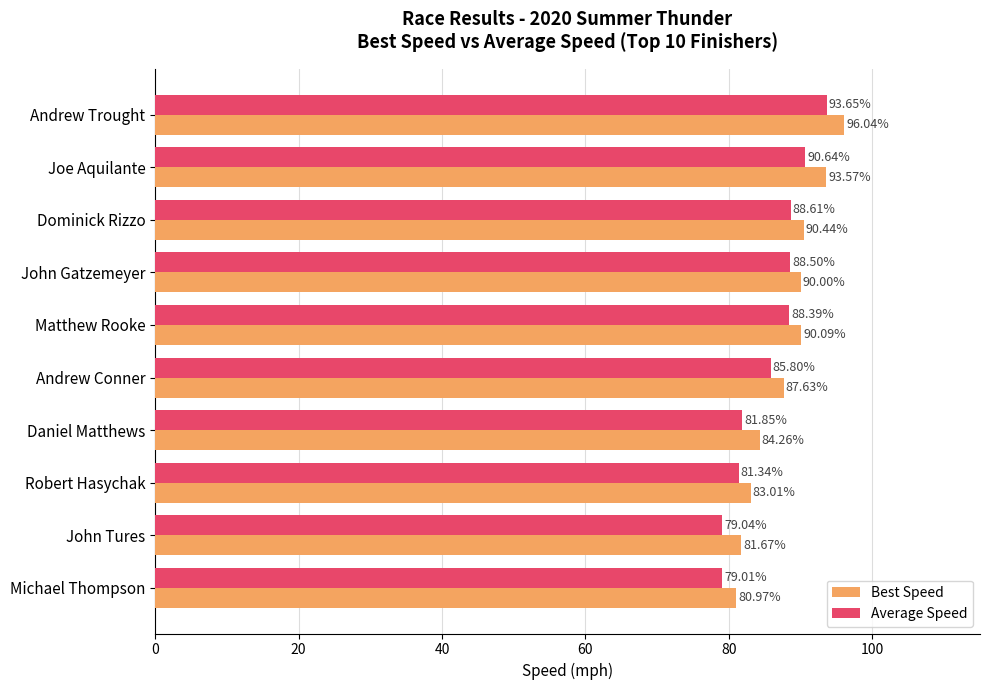

What is the spread (max minus min) of values at John Tures?

2.6